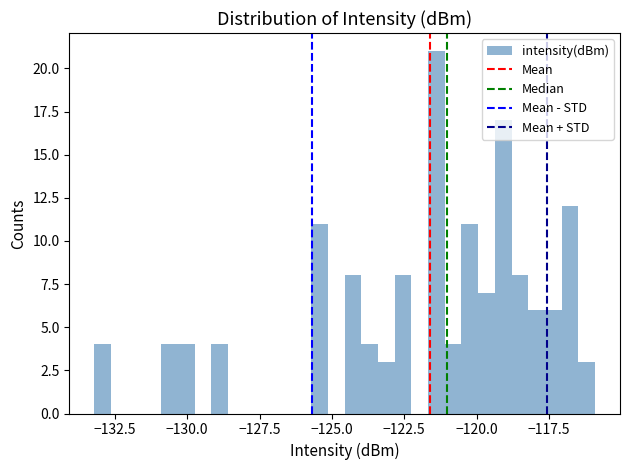

Read against the x-axis, roughly where is the centre of the tallest bar?

-121.5